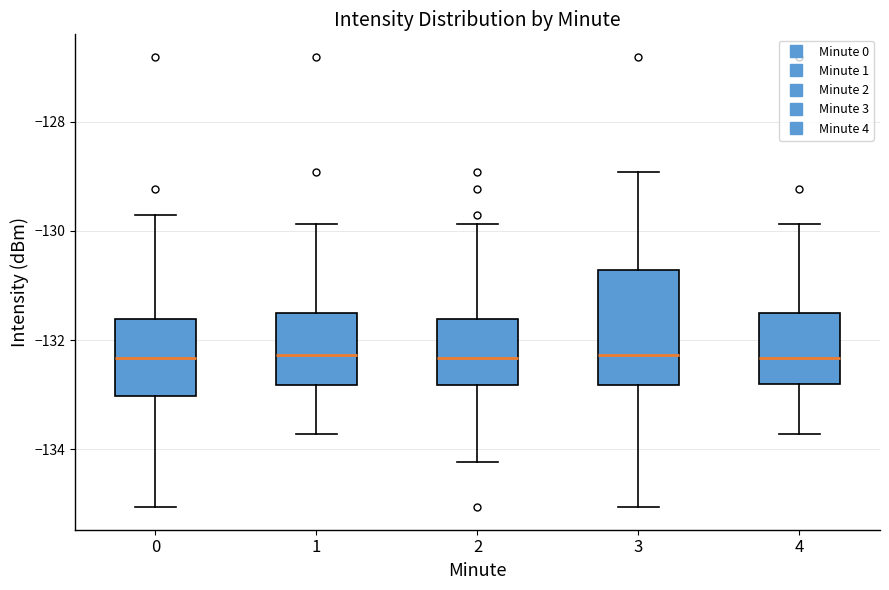

Where is the lower edge of the box at x = 1 on the y-axis? The values are not printed on the chart, so give them approximately, as read against the axis.

-132.8